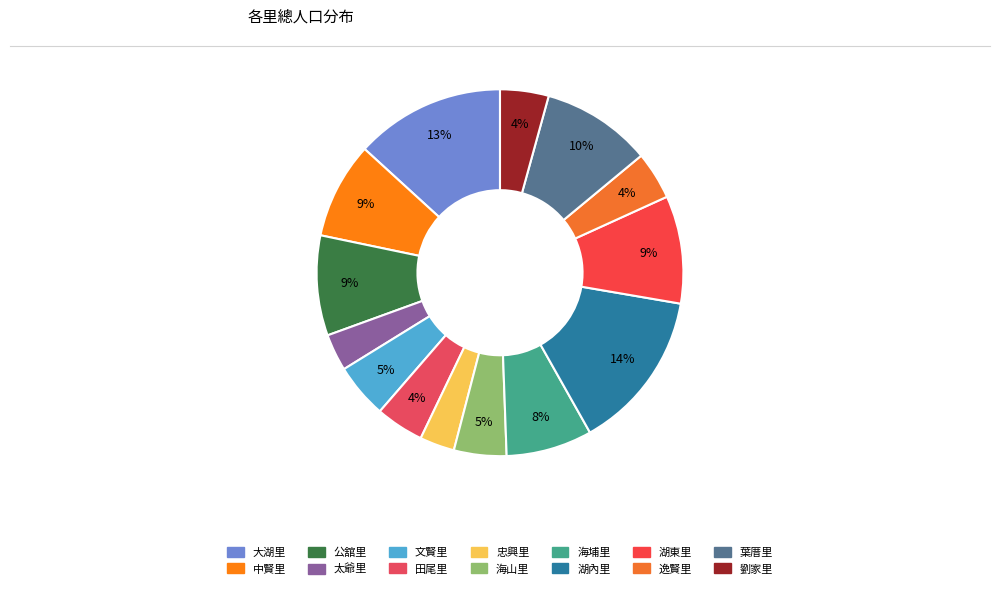

To the nearest percent, what is the combined percentage of 湖東里 and 葉厝里?

19%